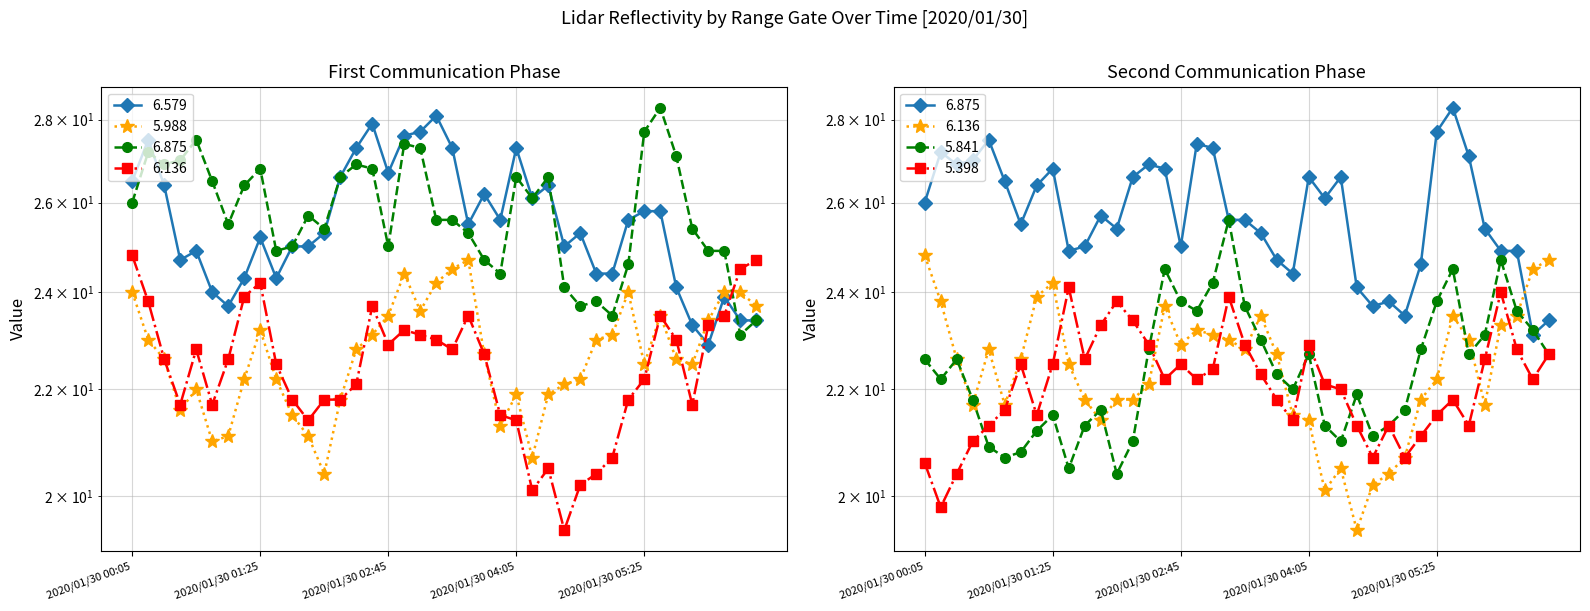

What are all the series names shown in the legend?

6.579, 5.988, 6.875, 6.136, 5.841, 5.398